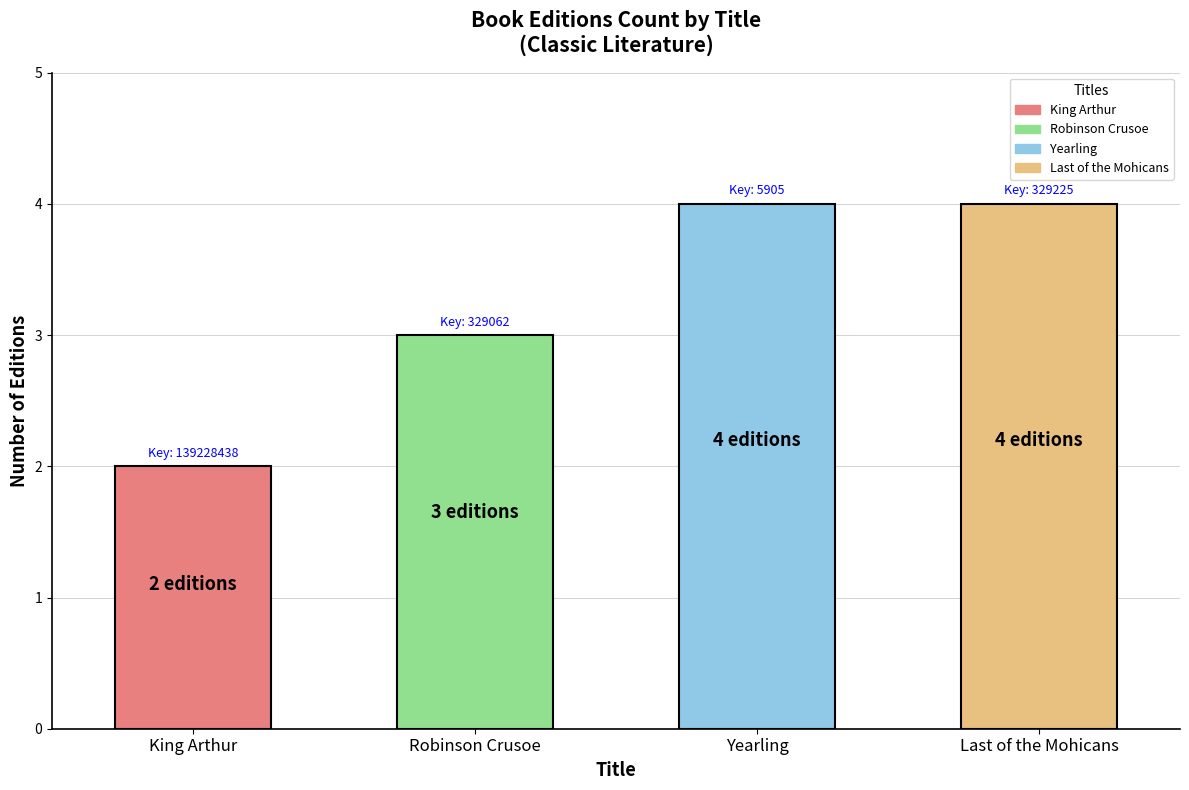

Reading left to right, transcribe all the data shown in this chart.

King Arthur=2	Robinson Crusoe=3	Yearling=4	Last of the Mohicans=4